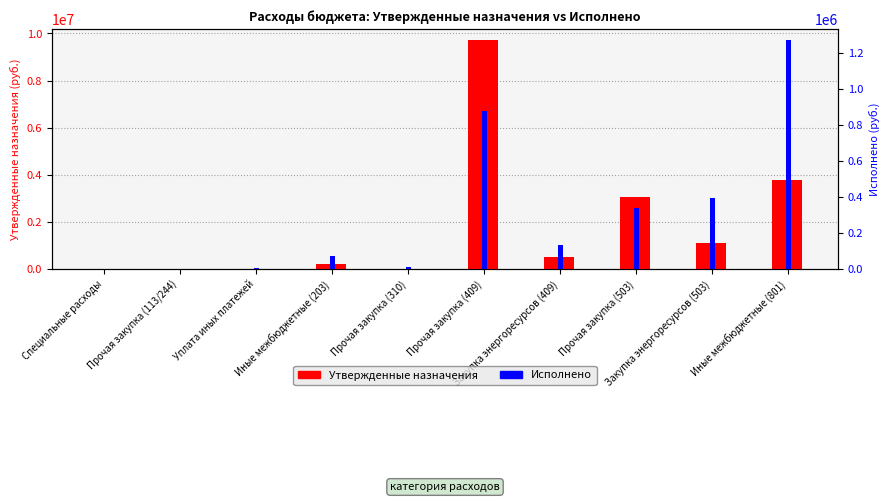

Between Специальные расходы and Закупка энергоресурсов (503), which series saw the biggest shift?

Утвержденные назначения